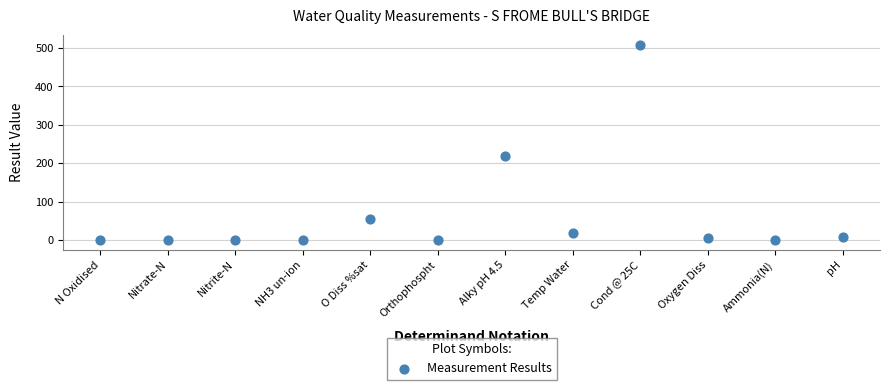

What Y value in the scatter plot is closest to 254?

220.0